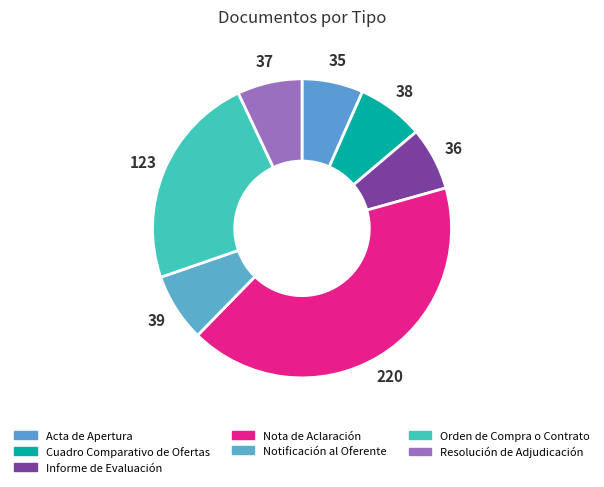

Rank the categories by value from highest to lowest.

Nota de Aclaración, Orden de Compra o Contrato, Notificación al Oferente, Cuadro Comparativo de Ofertas, Resolución de Adjudicación, Informe de Evaluación, Acta de Apertura